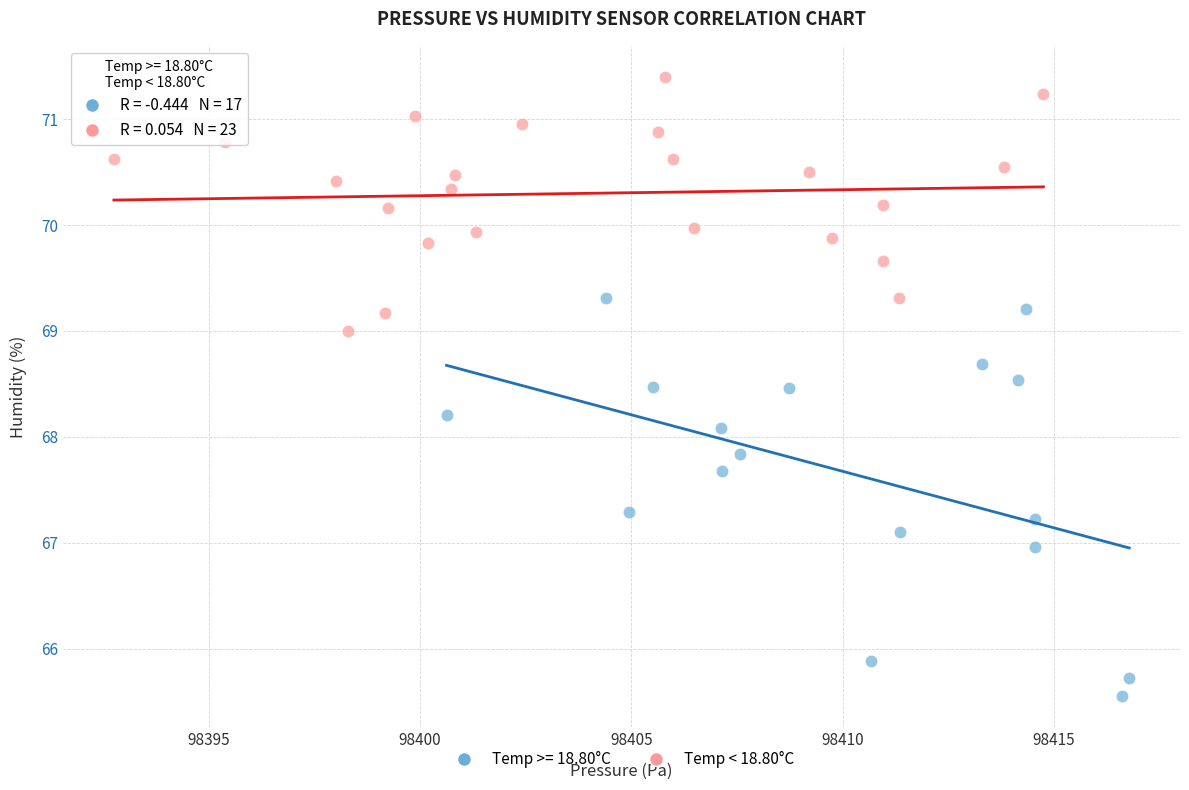

Which series contains the highest Y value?

Temp < 18.80°C